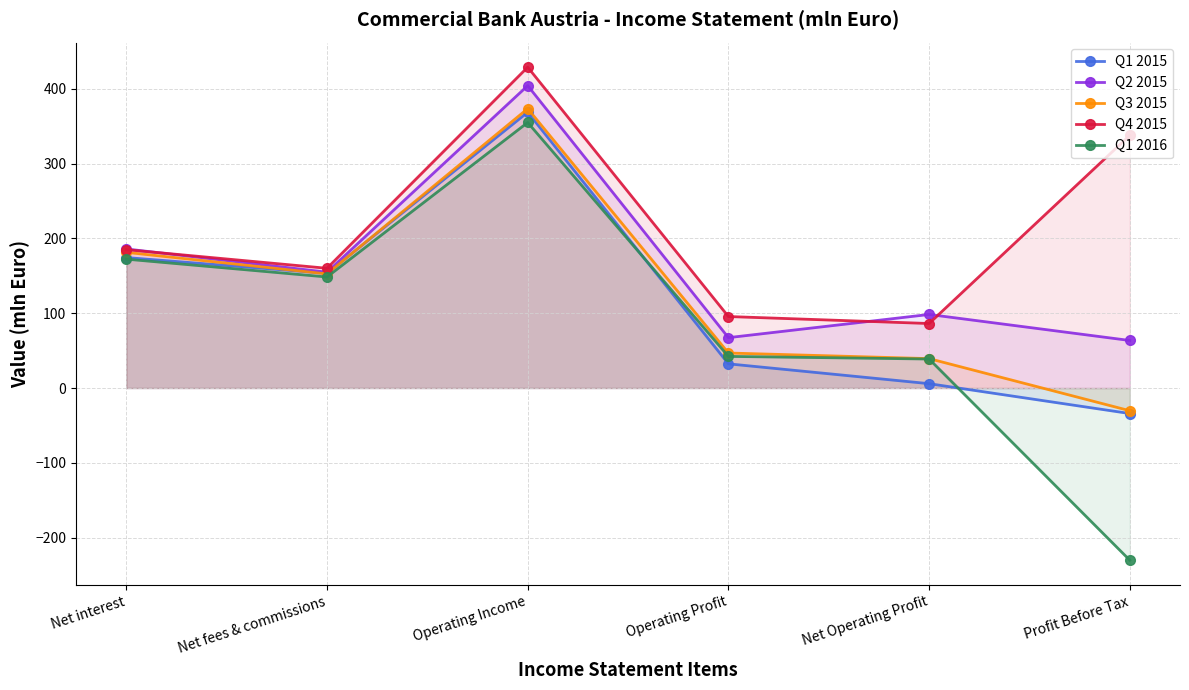

Where do Q1 2015 and Q3 2015 first cross each other?

Net interest and Net fees & commissions